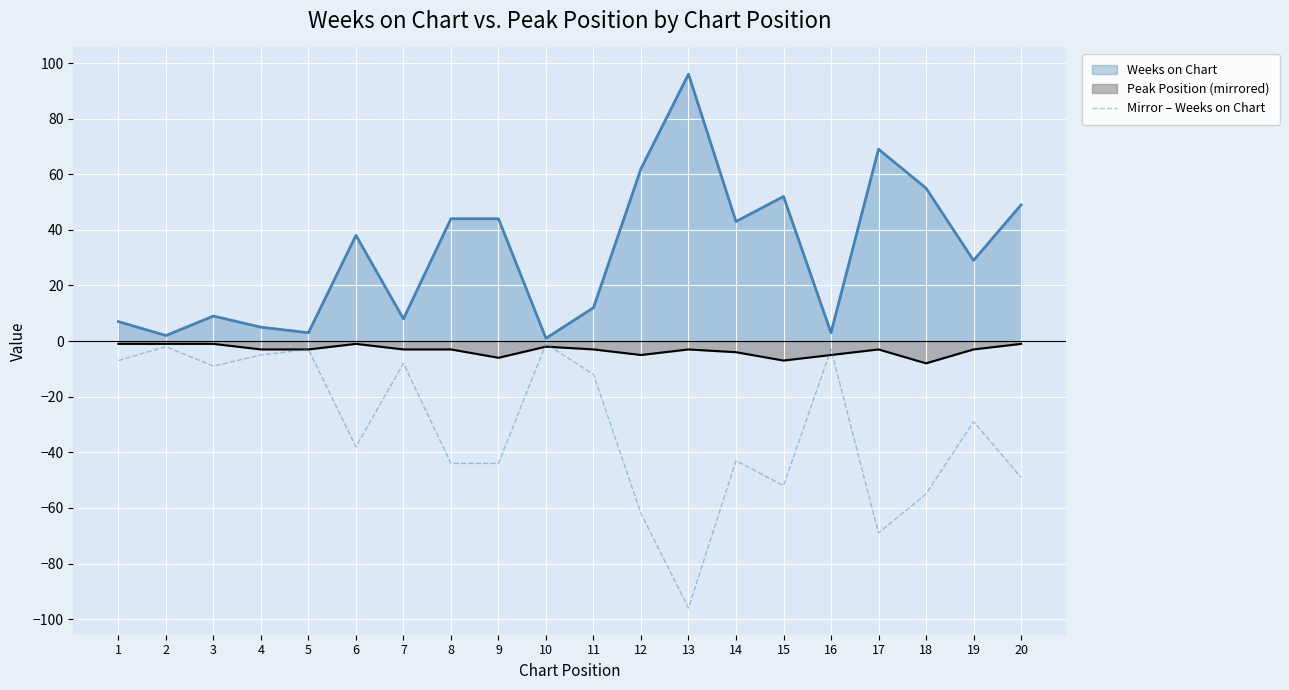

Which series has the largest total across all categories?

Weeks on Chart